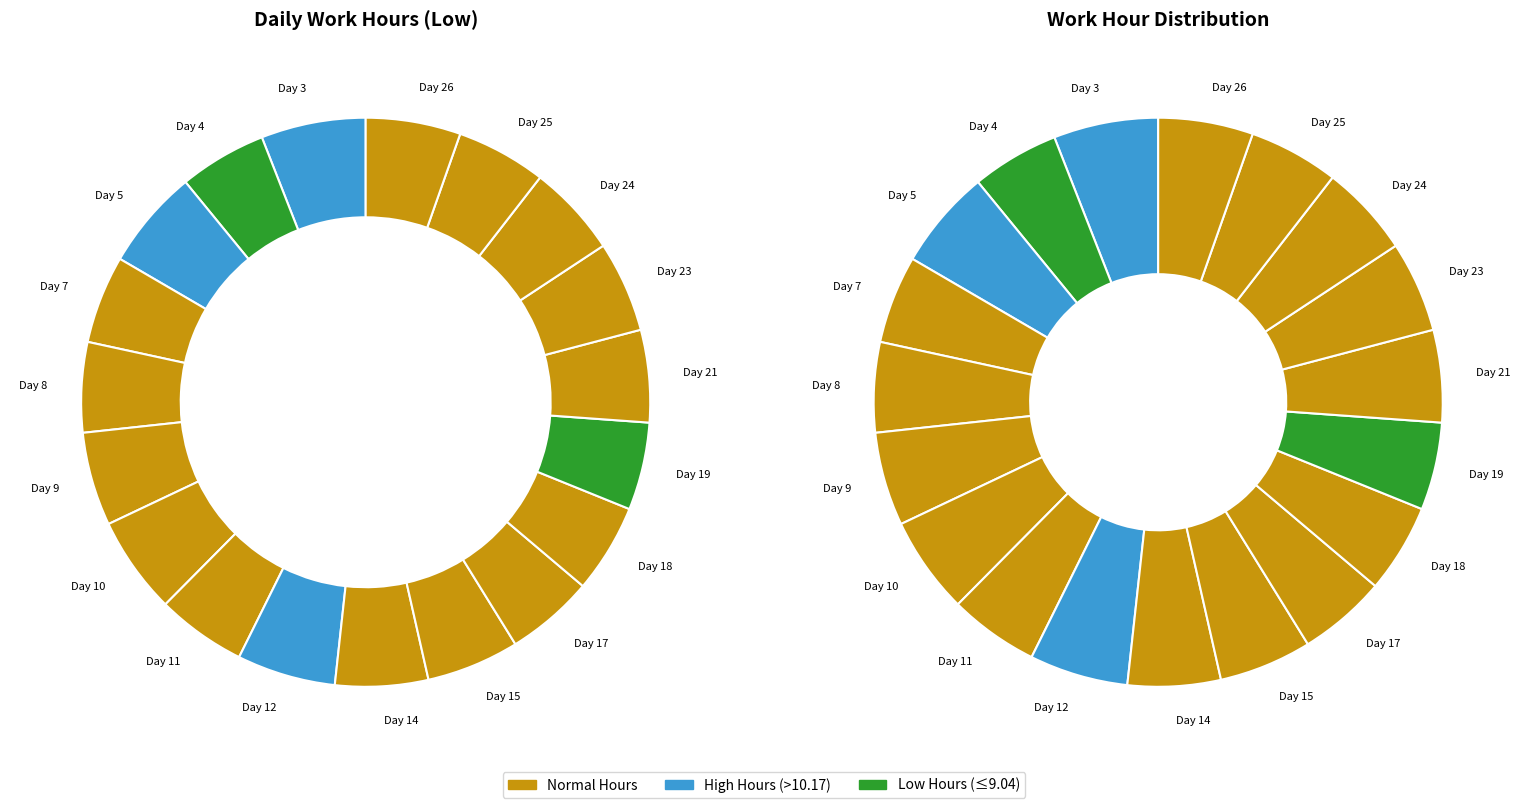

To the nearest percent, what is the difference between the largest and smallest slice percentages?

1%